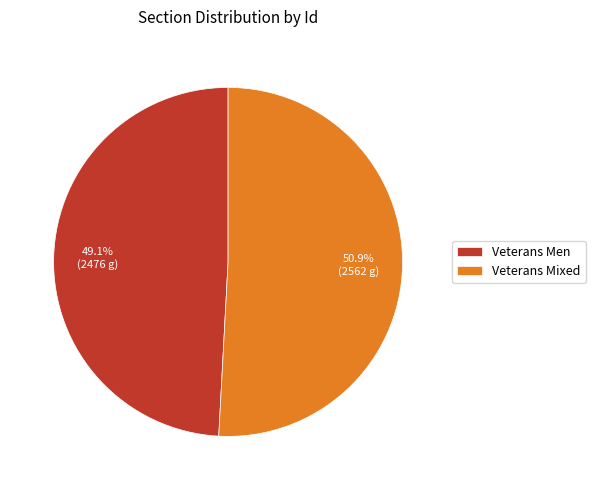

Rank the categories by value from highest to lowest.

Veterans Mixed, Veterans Men